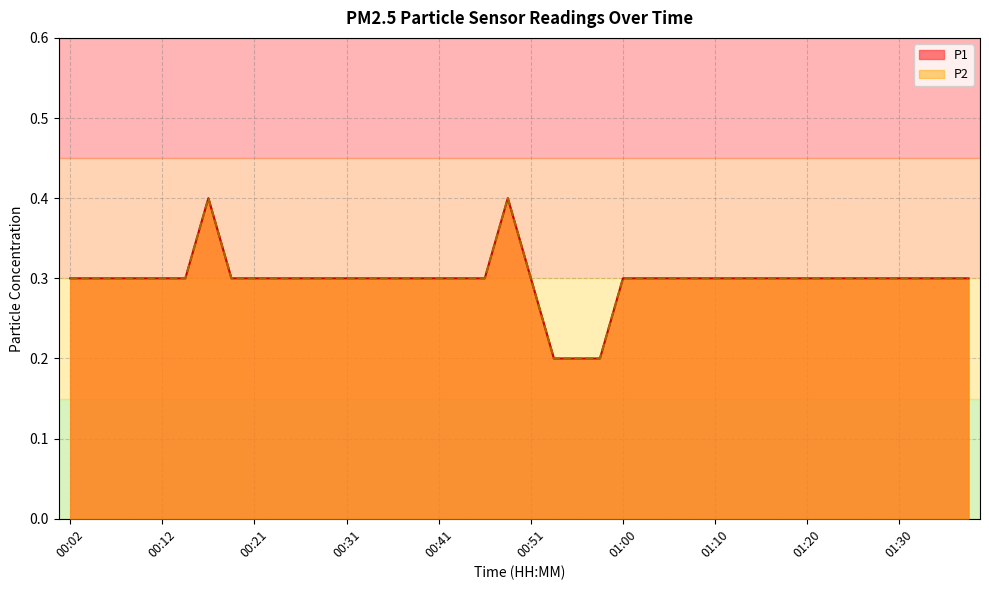

Which series has the largest total across all categories?

P1